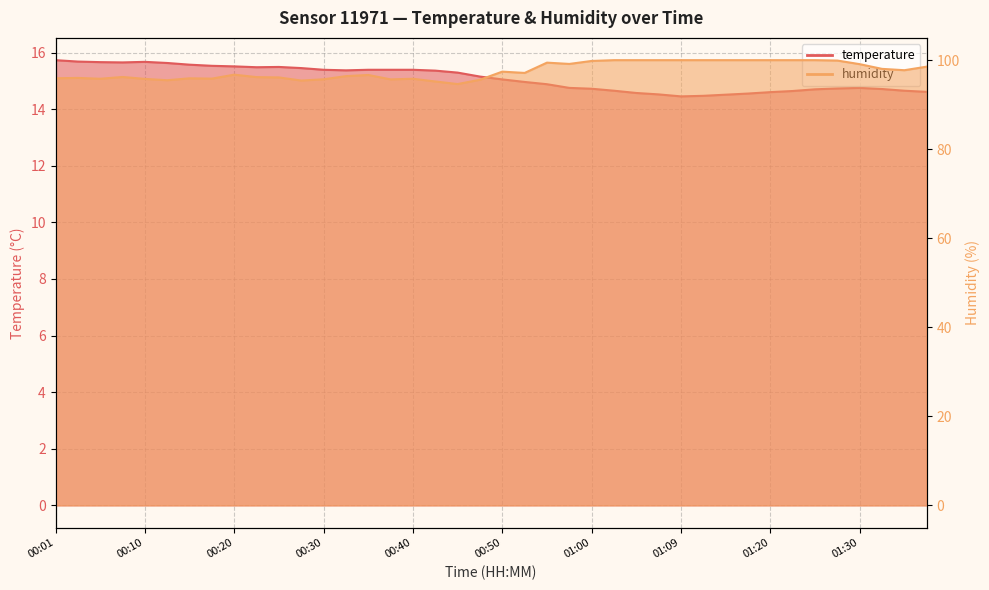

How many data points in humidity are less than 97?

20